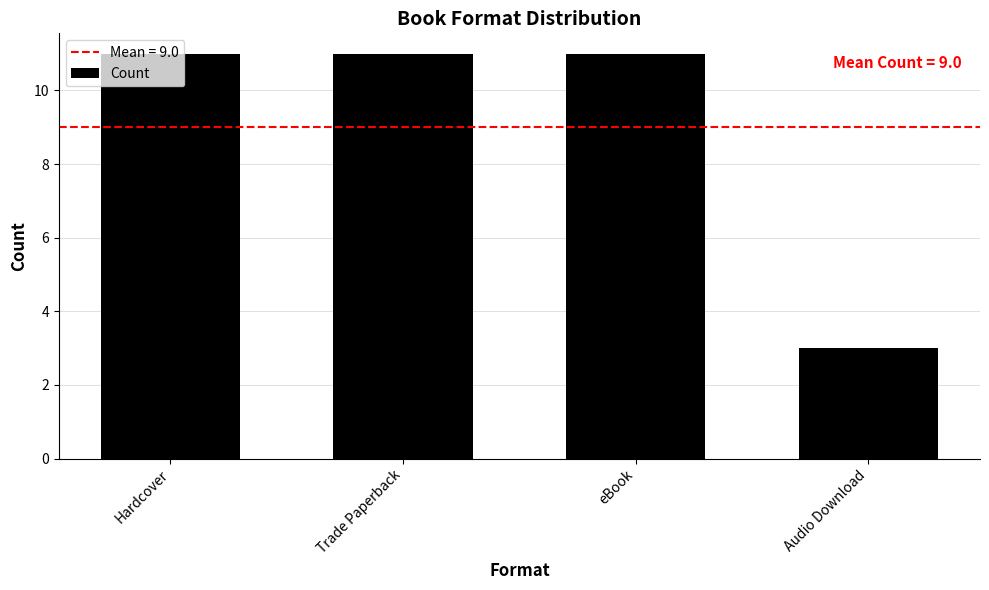

Does the chart contain stacked bars?

No